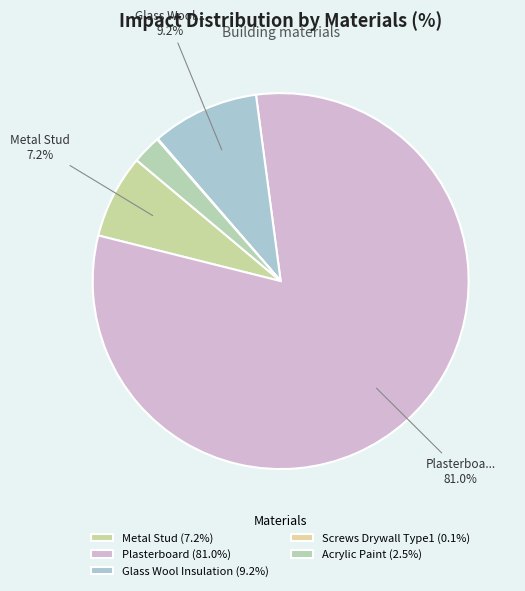

Rank the categories by value from lowest to highest.

Screws_Drywall_Type1, Acrylic_Paint, Metal_Stud, Glass_Wool_Insulation, Plasterboard